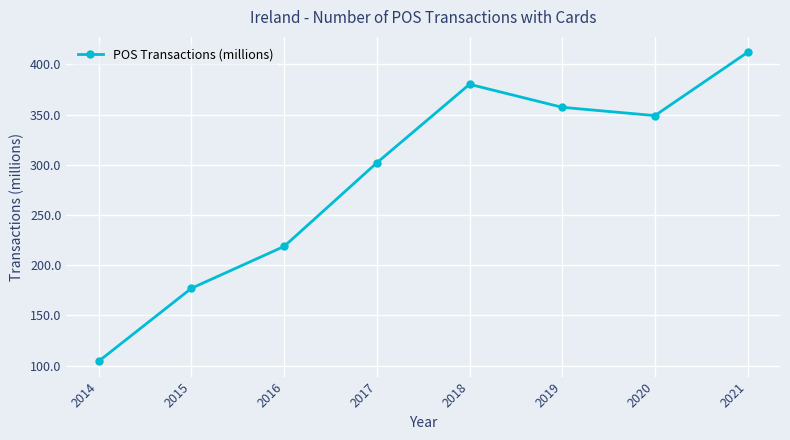

Rank the categories by value from highest to lowest.

2021, 2018, 2019, 2020, 2017, 2016, 2015, 2014